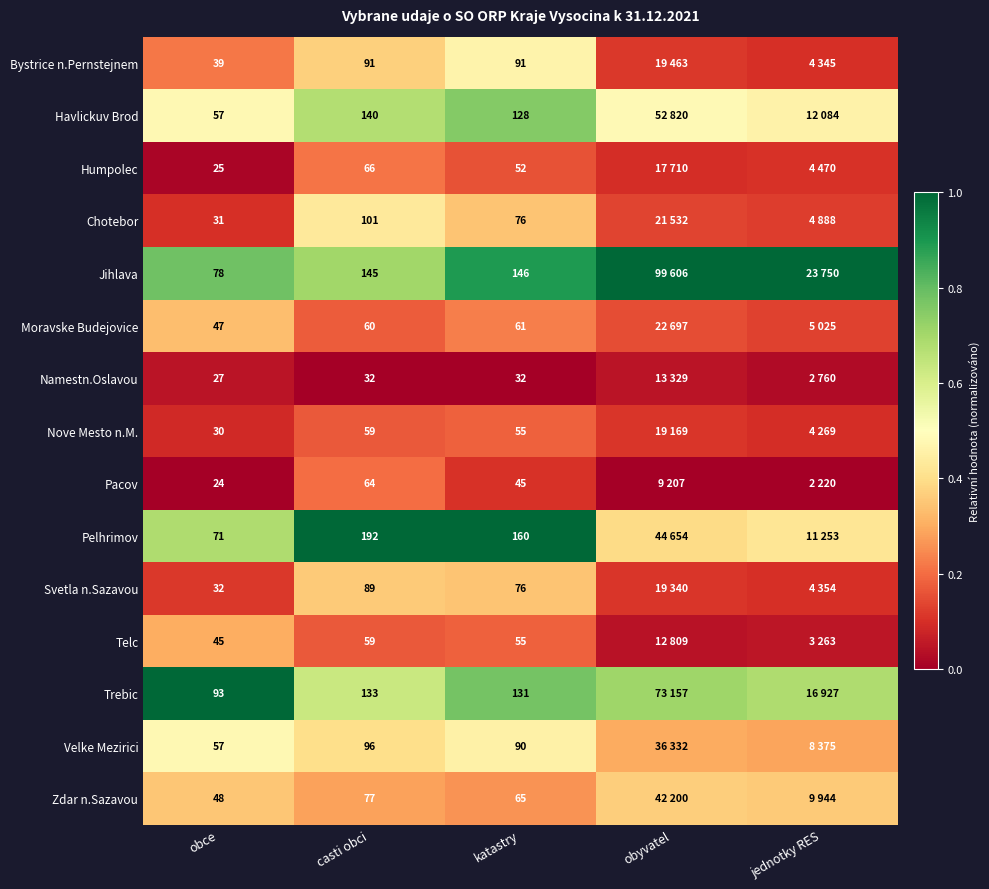

List the series in order of their peak value, lowest first.

Namestn.Oslavou, Nove Mesto n.M., Pacov, Humpolec, Telc, Moravske Budejovice, Svetla n.Sazavou, Zdar n.Sazavou, Chotebor, Bystrice n.Pernstejnem, Velke Mezirici, Havlickuv Brod, Jihlava, Pelhrimov, Trebic